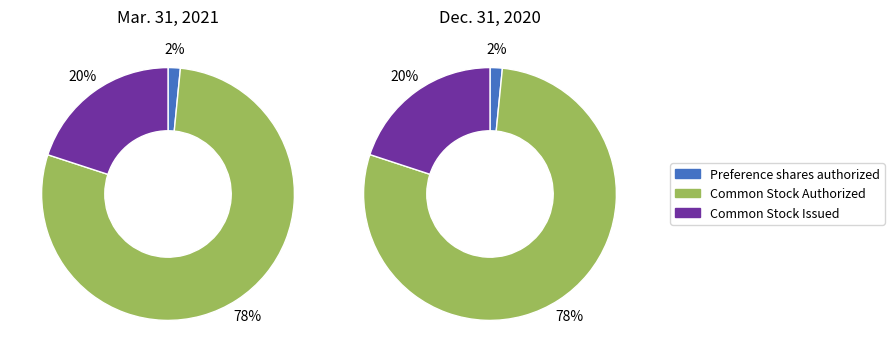

To the nearest percent, what is the difference between the Preference shares authorized and Common Stock Issued slice percentages?

18%